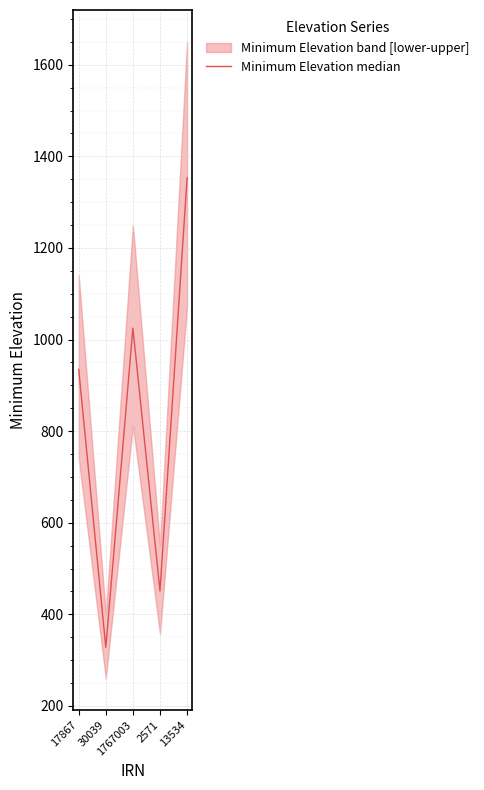

The chart shows a value of 451.0 at 2571. True or false?

True